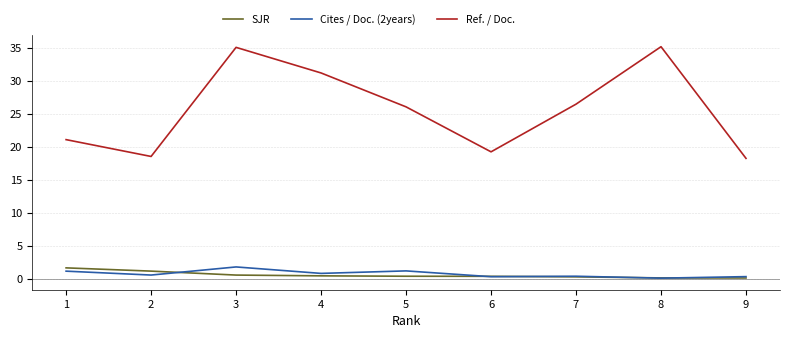

What is the spread (max minus min) of values at 2?

18.0